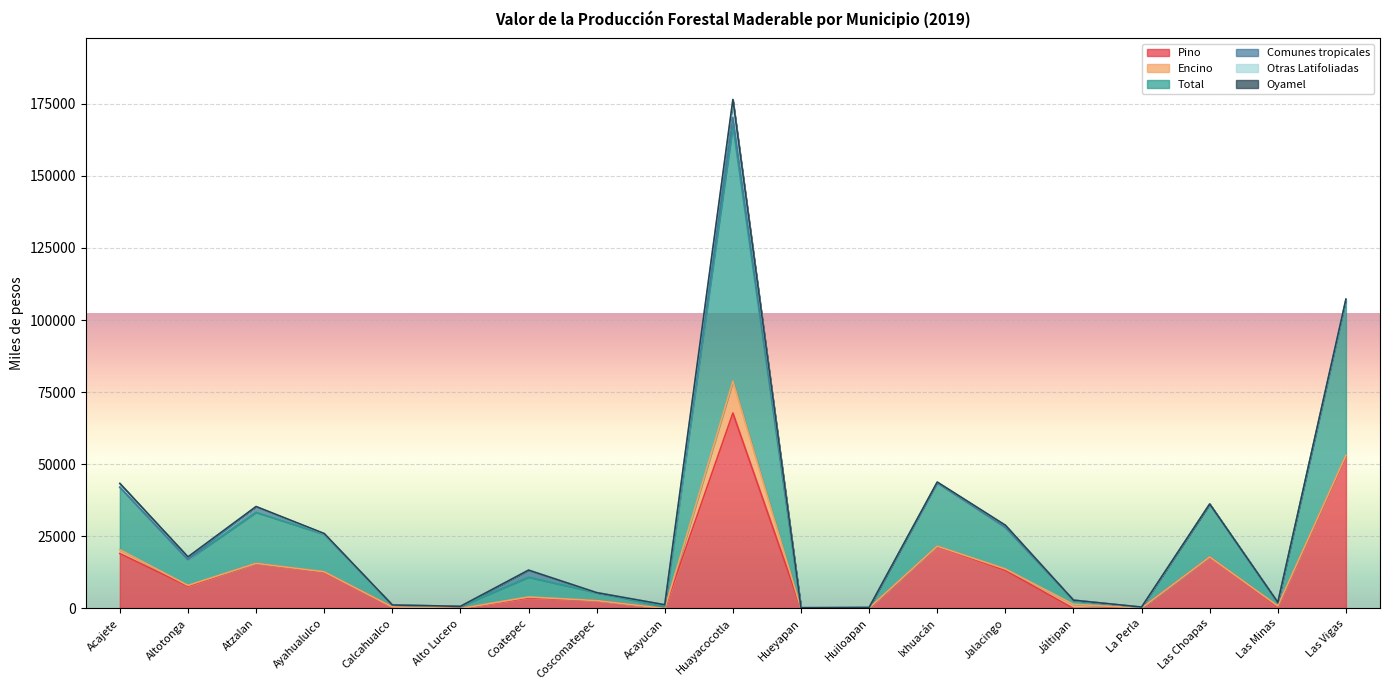

Reading left to right, transcribe all the data shown in this chart.

Pino: 19037.3	7698.2	15639.9	12580.9	554.1	0.0	3695.1	2745.5	0.0	67756.2	0.0	112.9	21547.4	13198.5	0.0	154.0	17878.3	637.5	52872.6
Encino: 1331.1	305.4	16.1	139.8	0.0	0.0	290.6	0.0	0.0	11051.4	0.0	62.5	75.0	501.0	1440.0	0.0	0.0	239.2	225.1
Total: 21682.9	8946.0	17672.4	12998.3	608.0	750.0	6867.0	2745.5	645.8	88638.6	133.7	175.4	21944.0	14433.4	1440.0	249.2	18329.1	1057.9	53621.2
Comunes tropicales: 0.0	0.0	1884.9	0.0	0.0	0.0	2428.2	0.0	645.8	2806.7	133.6	0.0	0.0	68.0	0.0	0.0	0.0	35.6	0.0
Otras Latifoliadas: 1284.8	942.4	131.6	184.2	0.0	0.0	13.1	0.0	0.0	5748.7	0.0	0.0	265.7	666.0	0.0	27.4	0.0	145.6	509.8
Oyamel: 29.6	0.0	0.0	90.9	53.8	0.0	0.0	0.0	0.0	458.8	0.0	0.0	0.0	0.0	0.0	67.8	0.0	0.0	13.7